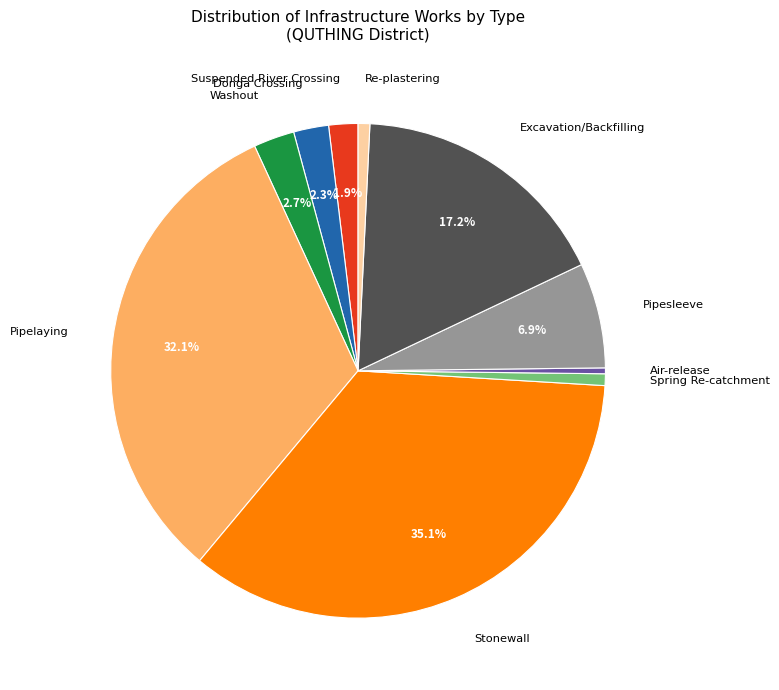

Combined, do Re-plastering and Pipesleeve account for over 50%?

No